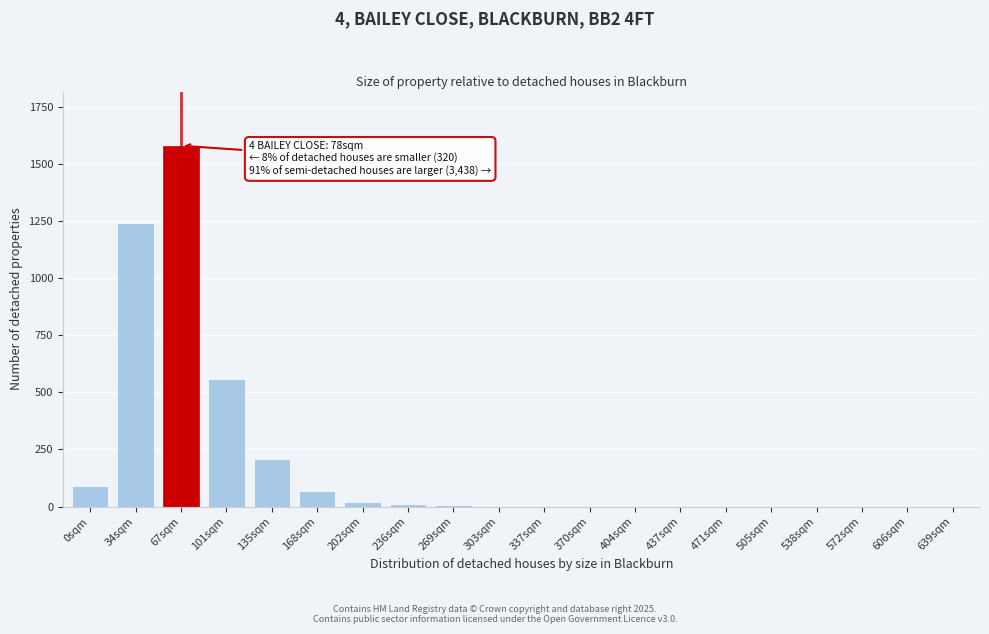

What is the change in value from 101sqm to 538sqm?

-560